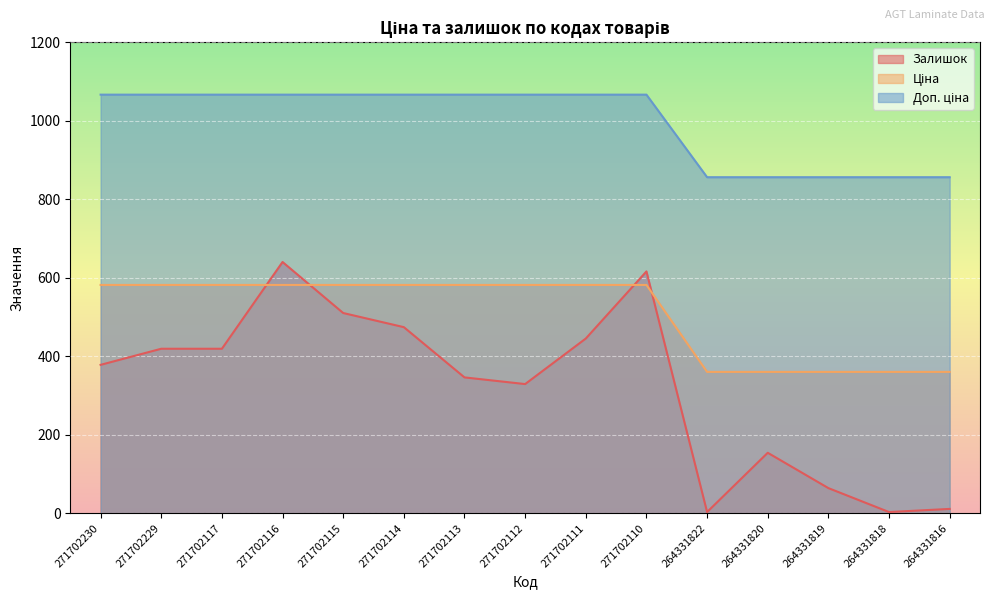

What are all the series names shown in the legend?

Залишок, Ціна, Доп. ціна